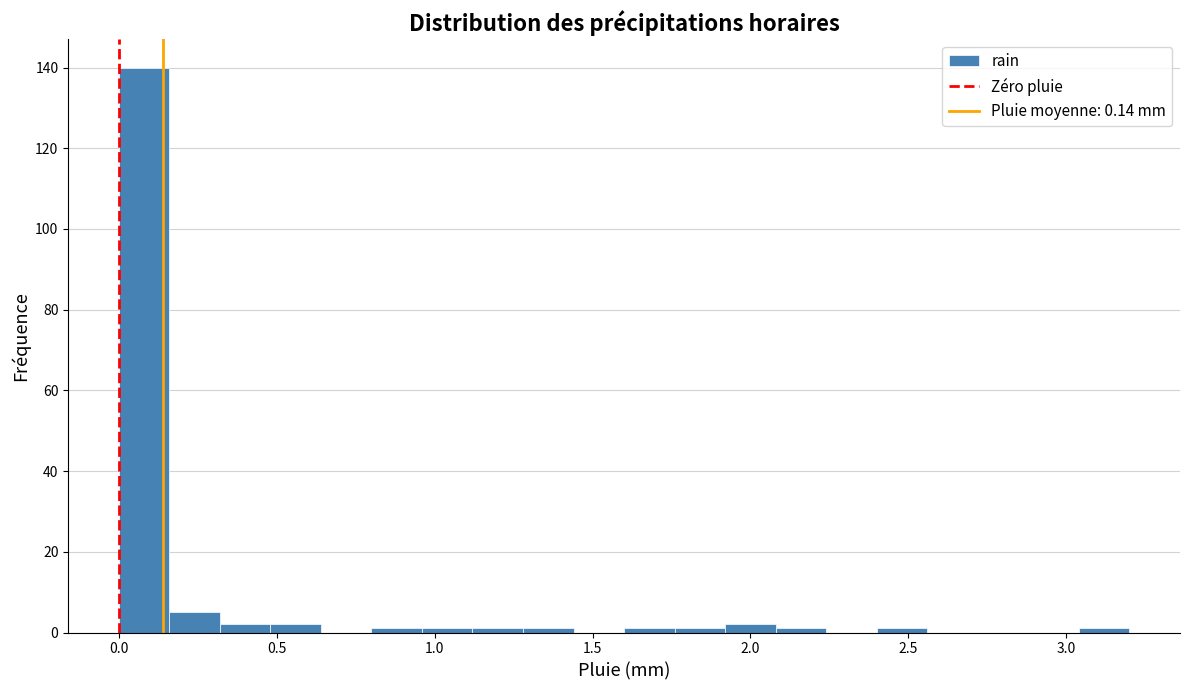

Read against the x-axis, roughly where is the centre of the tallest bar?

0.10